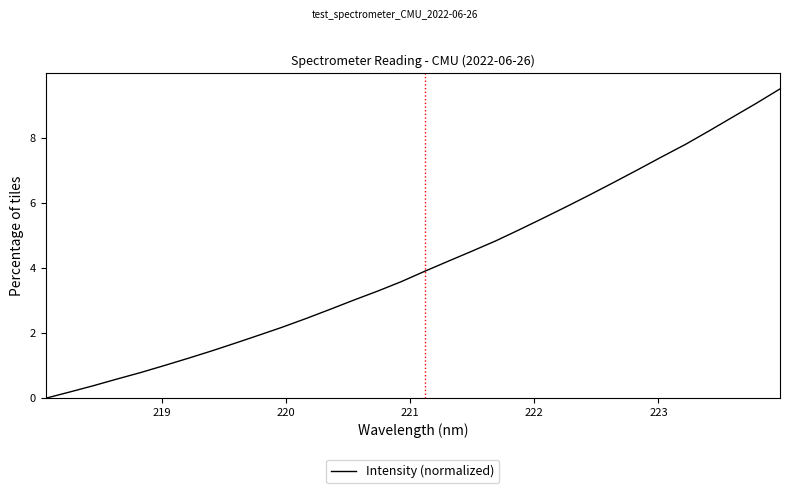

What is the difference between the maximum and minimum values?

9.5